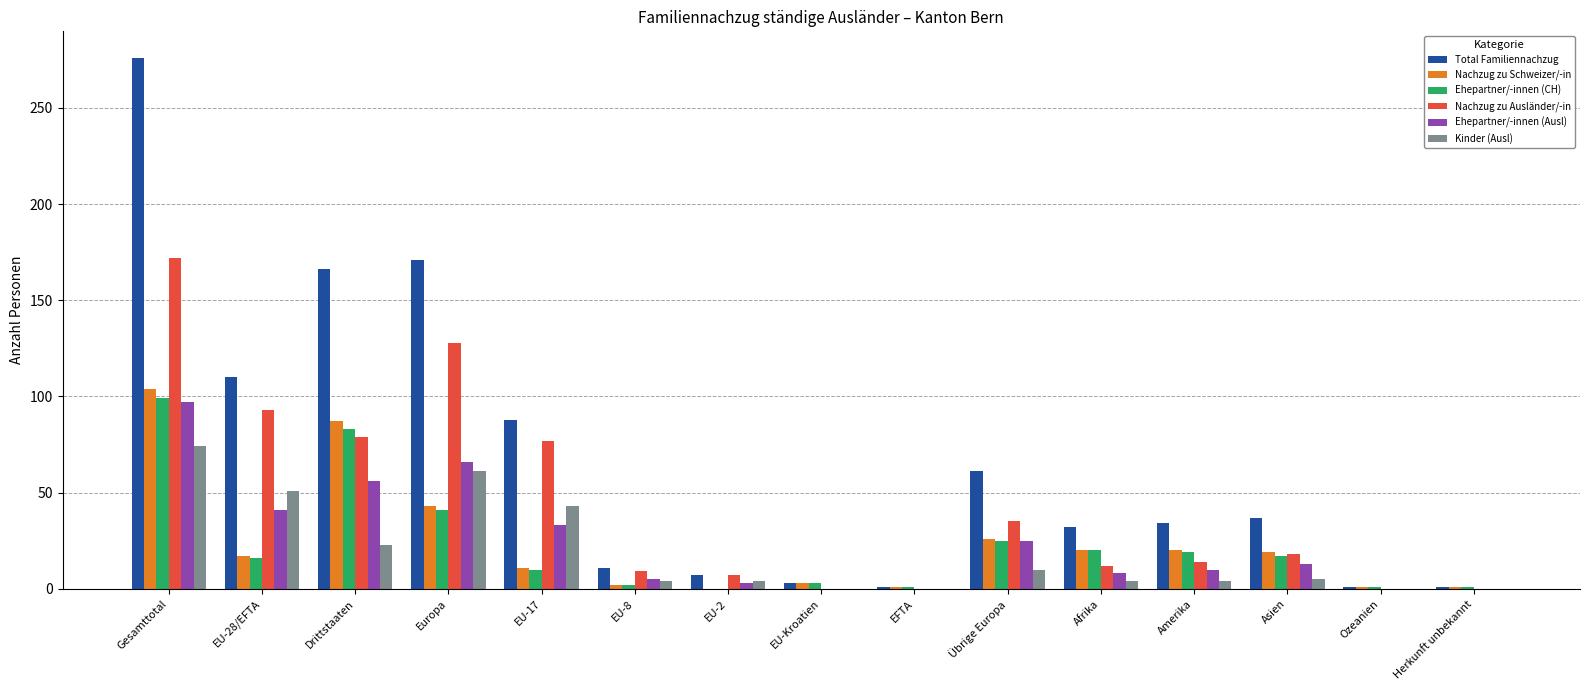

What is the sum of all Kinder (Ausl) values?

283